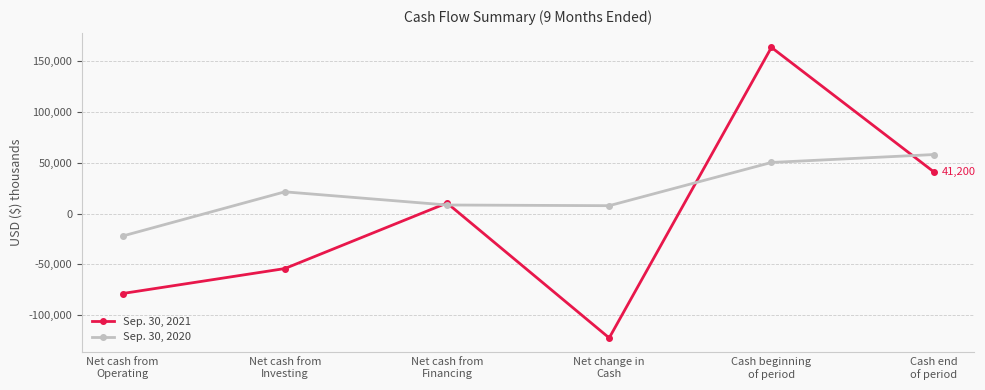

Where is the first local maximum for Sep. 30, 2021?

Net cash from
Financing